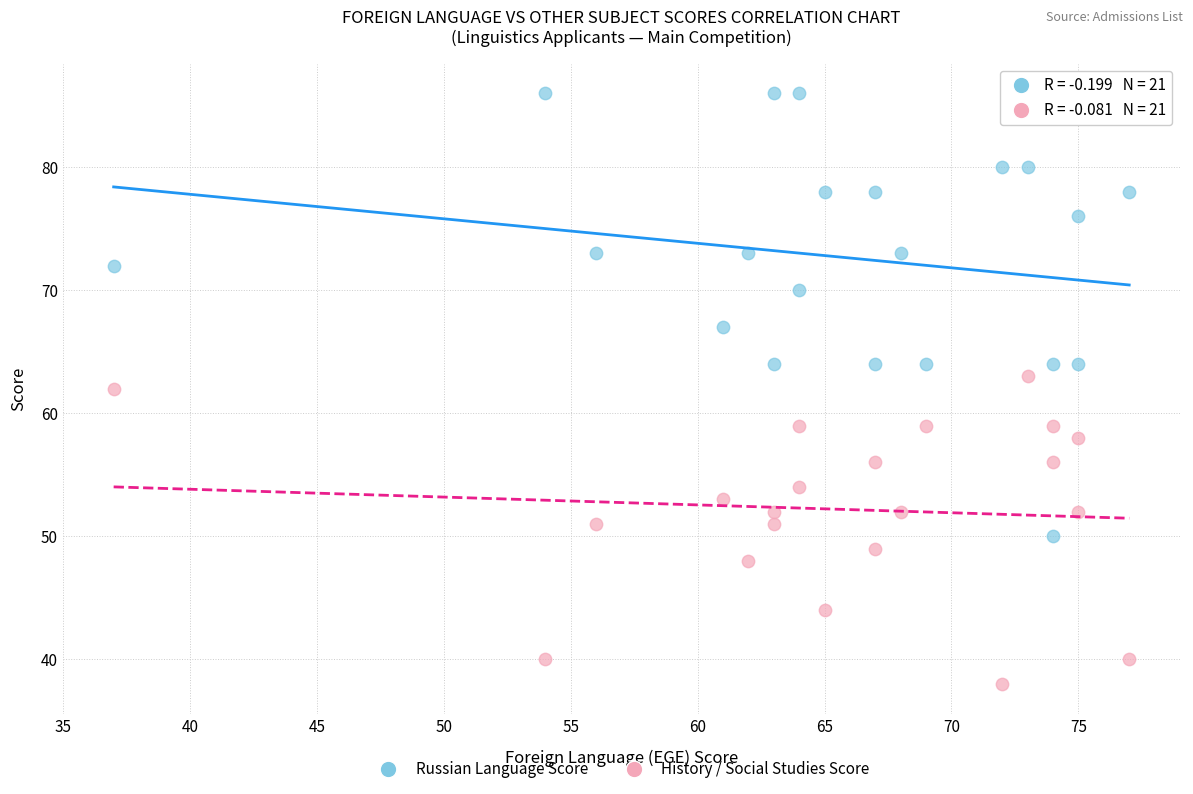

Which series contains the highest Y value?

Russian Language Score